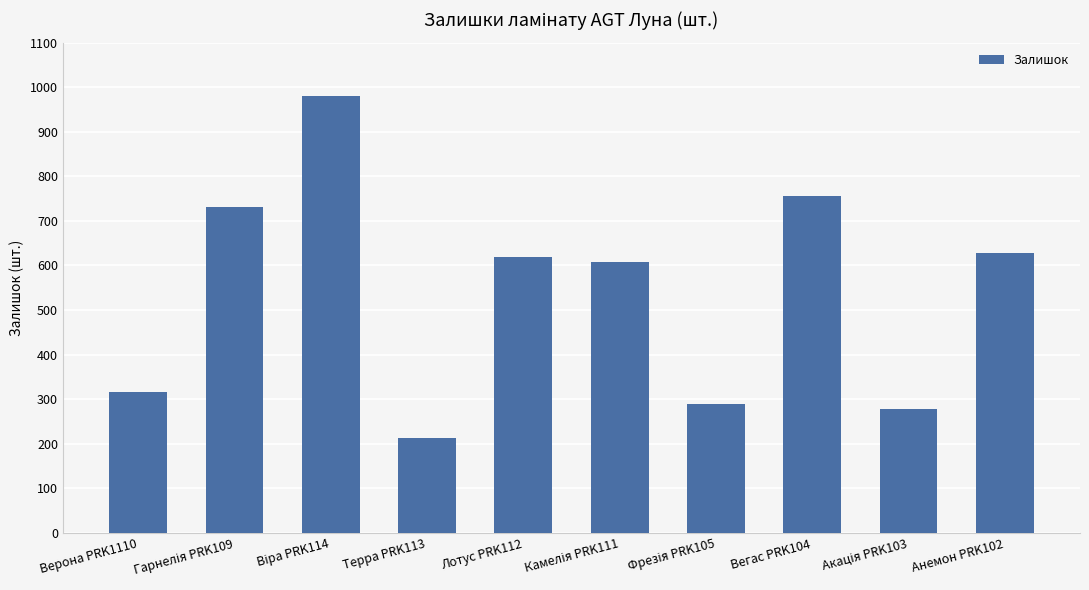

What position from the right is Вегас PRK104?

3